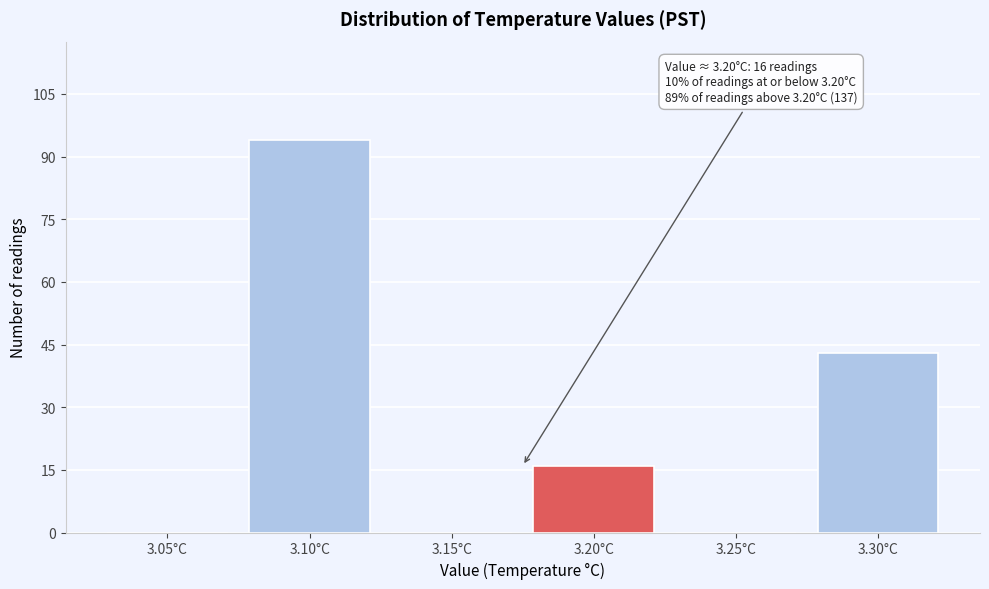

Reading right to left, what are all the values shown in this chart?

3.30°C=43	3.25°C=0	3.20°C=16	3.15°C=0	3.10°C=94	3.05°C=0